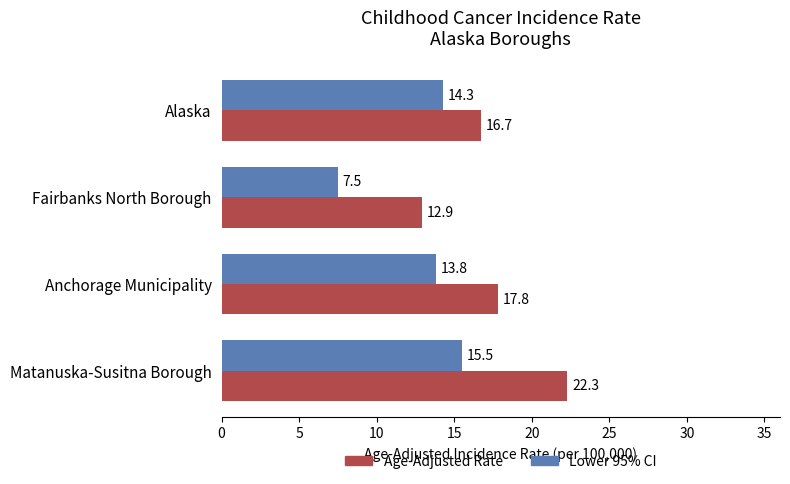

Which series has the largest range (max minus min)?

Age-Adjusted Rate